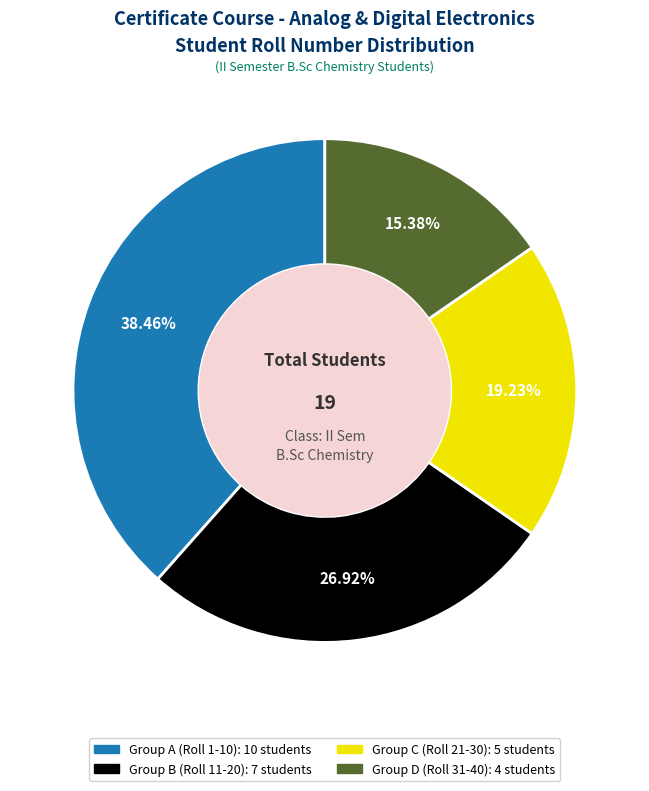

Is there any slice that represents more than half of the pie?

No